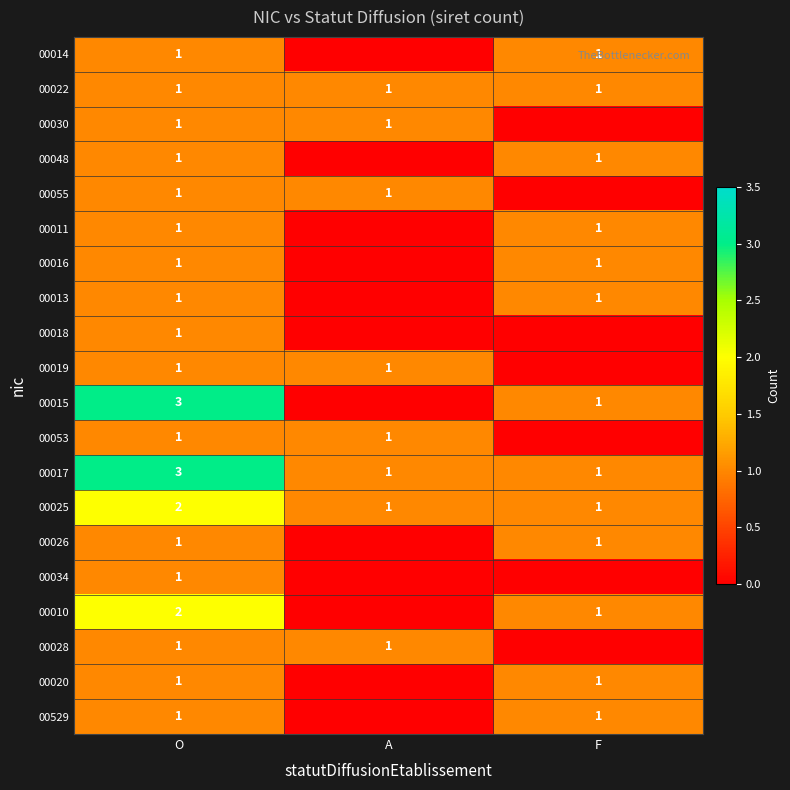

Is it true that 00030 equals 1 at O?

True